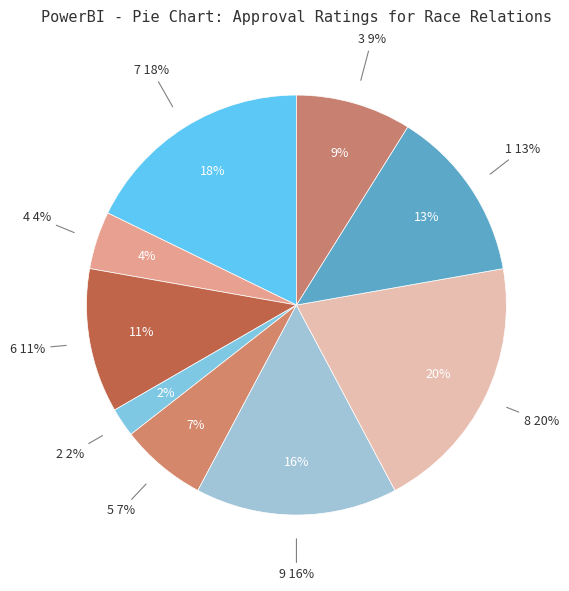

How many segments does this pie chart have?

9